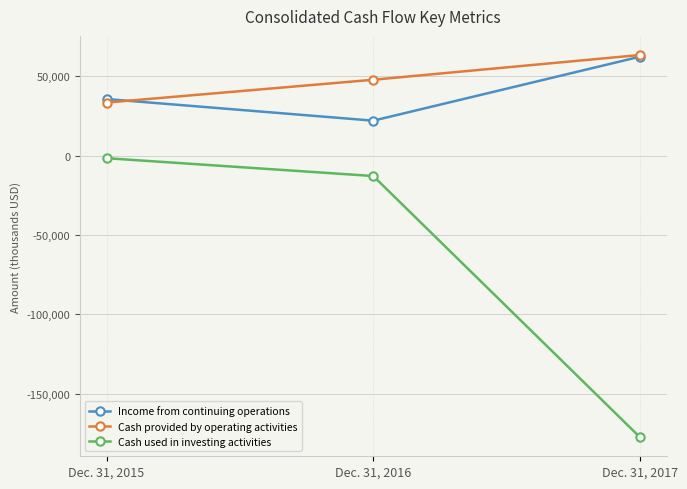

Is the value of Cash provided by operating activities at Dec. 31, 2016 greater than the value of Cash used in investing activities at Dec. 31, 2016?

Yes